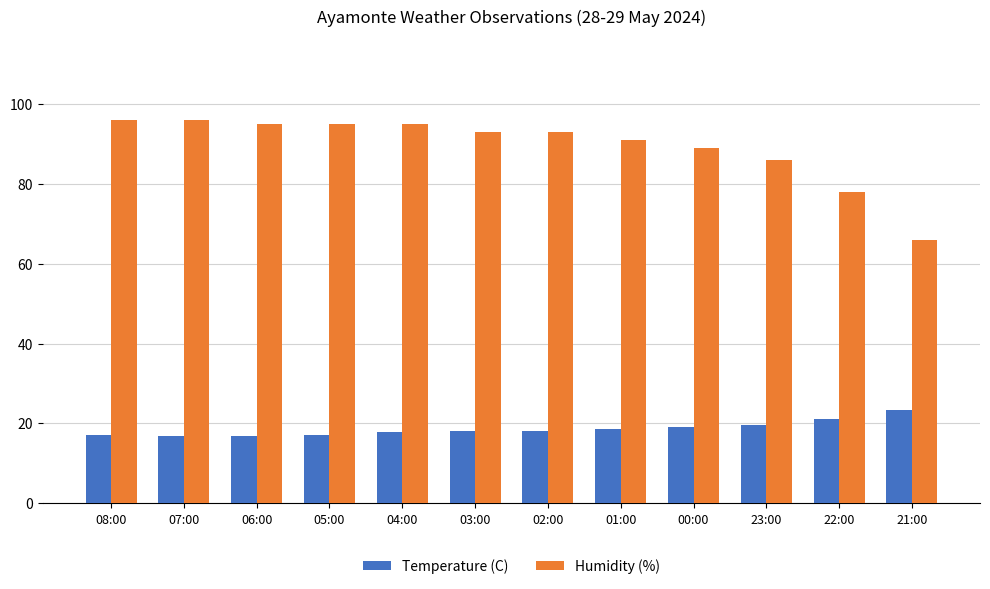

How many data points does each series have?

12